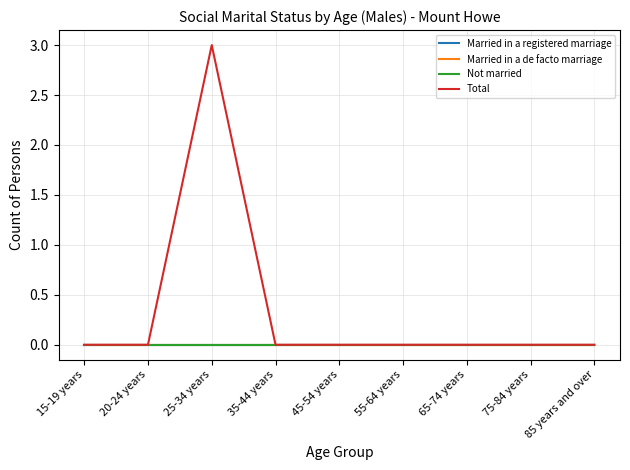

Does the chart display data point markers on the line(s)?

No